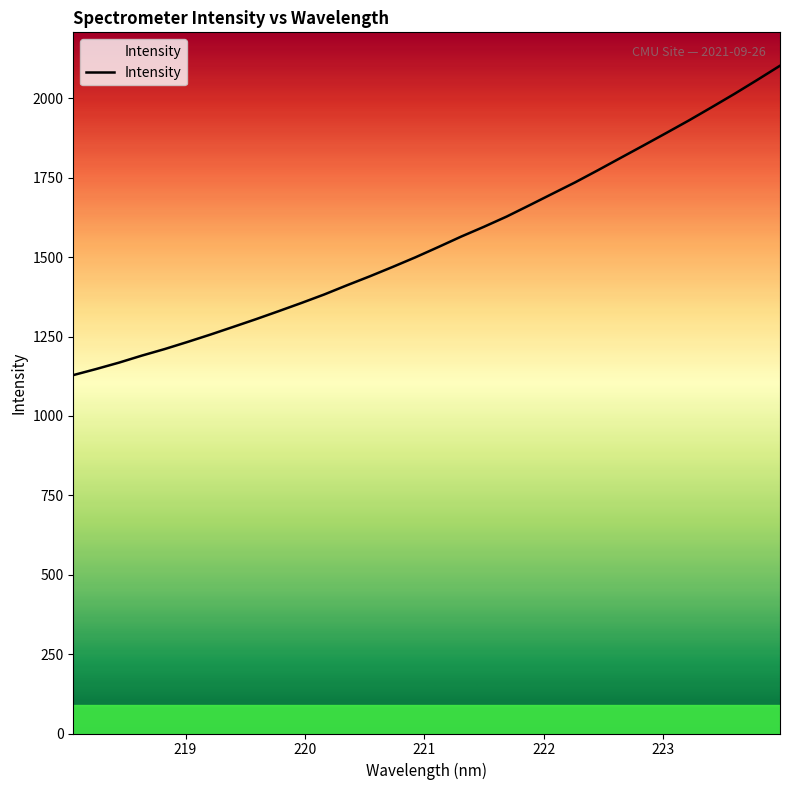

How many categories are shown in the chart?

32